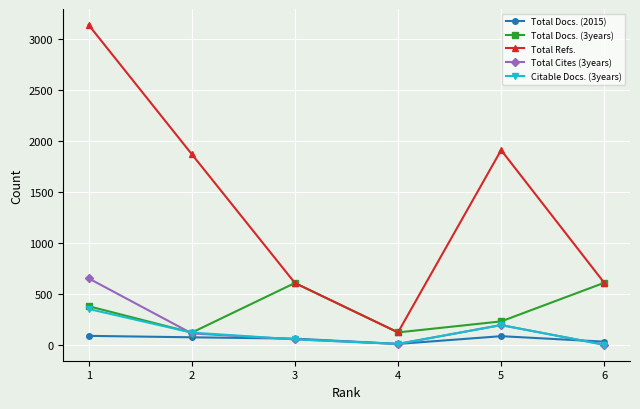

How many lines are shown in the chart?

5